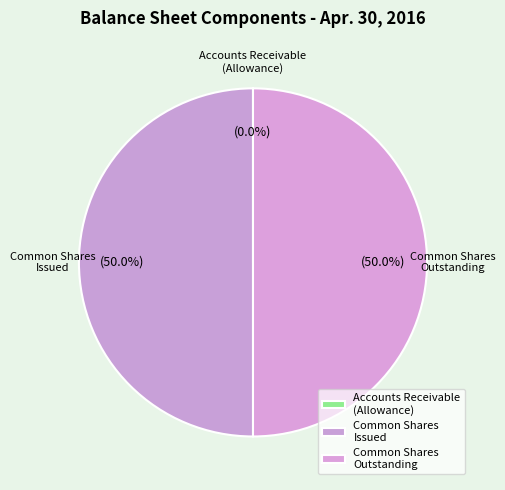

To the nearest percent, what is the difference between the largest and smallest slice percentages?

50%